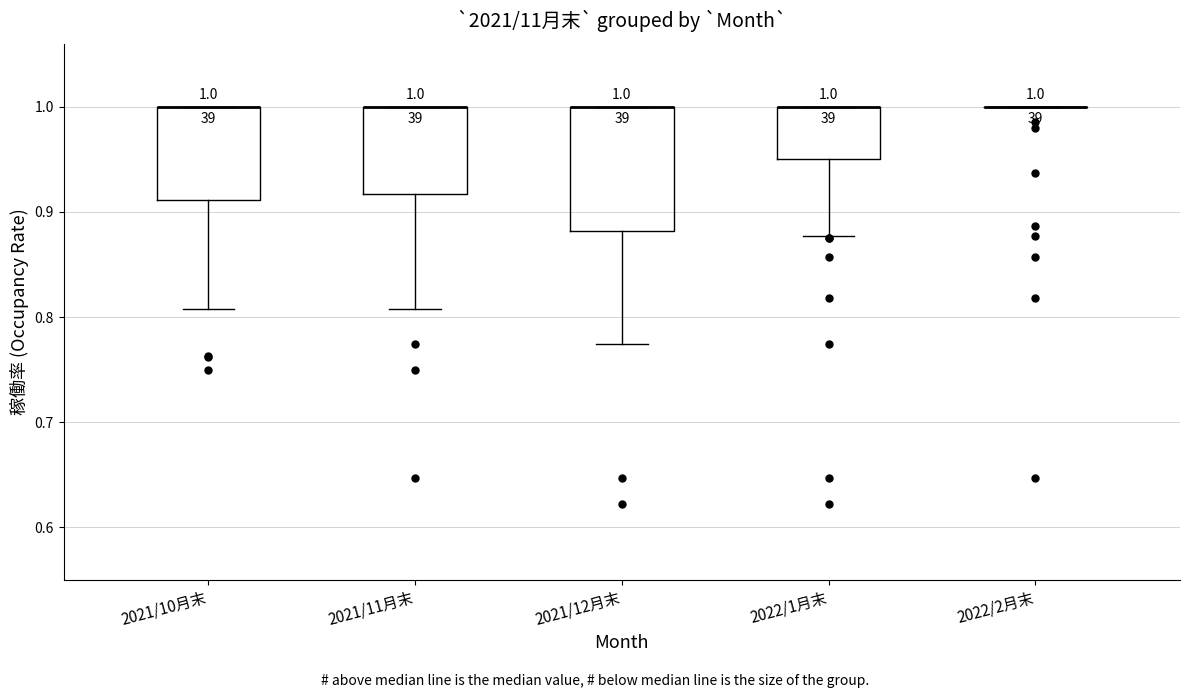

Comparing the boxes themselves (not the whiskers), which one is the tallest?

2021/12月末